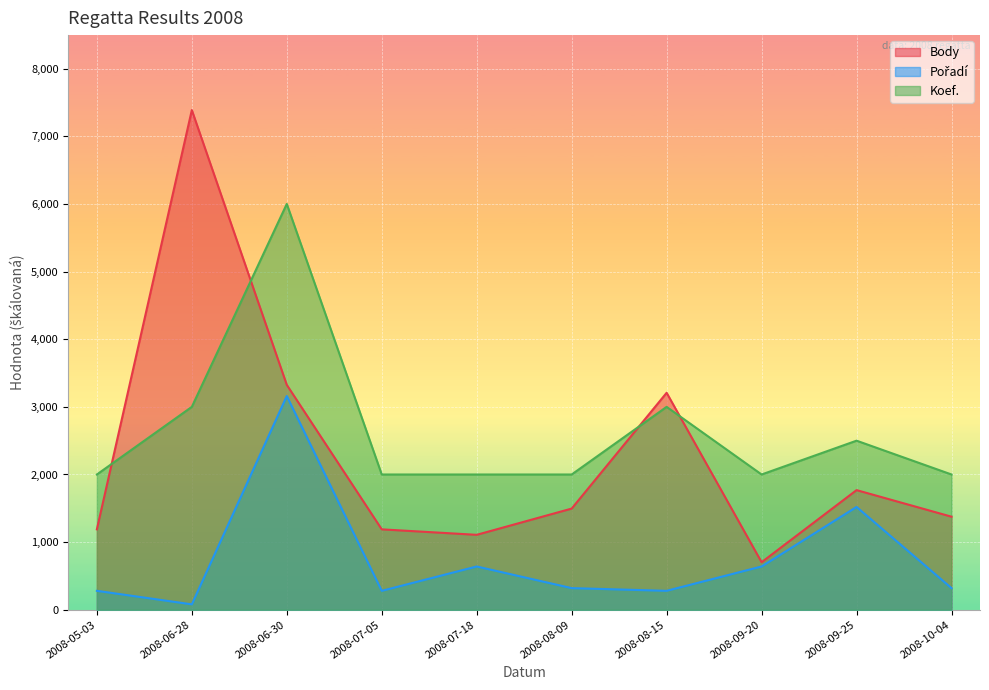

Is it true that Pořadí equals 452 at 2008-08-15?

False